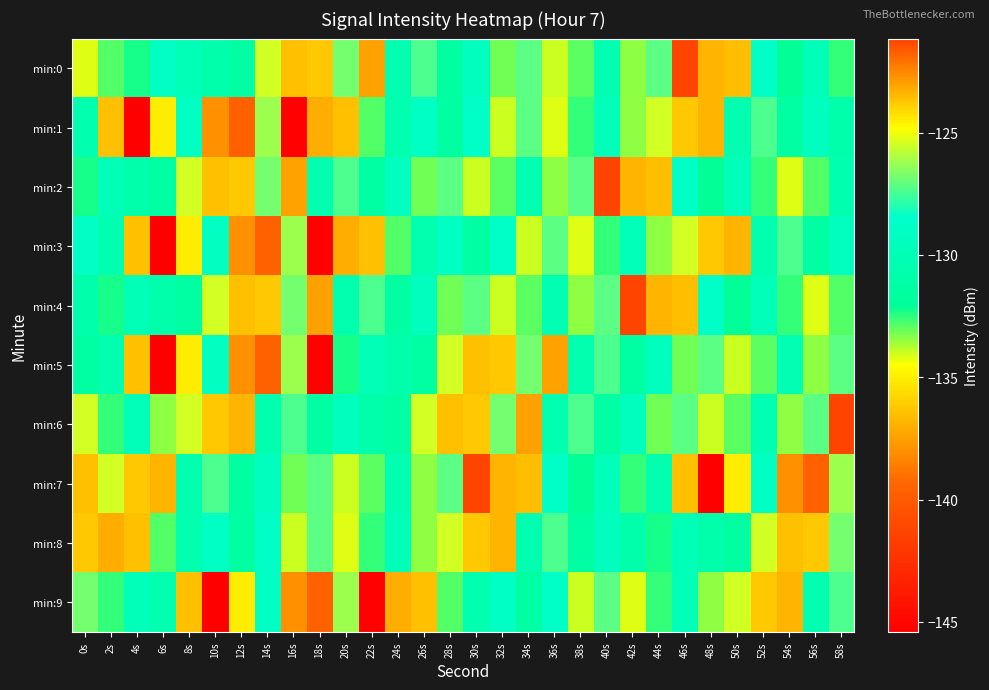

Reading left to right, list all the values displayed in this chart.

min:0: 0s=-134.2	2s=-132.9	4s=-132.3	6s=-129.2	8s=-129.9	10s=-130.8	12s=-131.3	14s=-125.5	16s=-136.4	18s=-123.7	20s=-126.8	22s=-137.4	24s=-130.5	26s=-127.4	28s=-131.5	30s=-129.4	32s=-133.2	34s=-127.2	36s=-134.0	38s=-133.0	40s=-130.3	42s=-133.4	44s=-127.2	46s=-121.2	48s=-136.8	50s=-123.5	52s=-128.8	54s=-132.1	56s=-129.8	58s=-132.6
min:1: 0s=-130.5	2s=-136.4	4s=-145.4	6s=-135.1	8s=-129.2	10s=-138.0	12s=-139.6	14s=-126.3	16s=-145.2	18s=-137.0	20s=-136.4	22s=-132.9	24s=-130.5	26s=-129.2	28s=-131.3	30s=-128.8	32s=-134.0	34s=-127.2	36s=-134.2	38s=-132.6	40s=-129.8	42s=-133.4	44s=-125.5	46s=-123.7	48s=-136.8	50s=-130.5	52s=-127.4	54s=-131.5	56s=-129.4	58s=-130.8
min:2: 0s=-132.3	2s=-129.9	4s=-130.8	6s=-131.3	8s=-125.5	10s=-136.4	12s=-123.7	14s=-126.8	16s=-137.4	18s=-130.5	20s=-127.4	22s=-131.5	24s=-129.4	26s=-133.2	28s=-127.2	30s=-134.0	32s=-133.0	34s=-130.3	36s=-133.4	38s=-127.2	40s=-121.2	42s=-136.8	44s=-123.5	46s=-128.8	48s=-132.1	50s=-129.8	52s=-132.6	54s=-134.2	56s=-132.9	58s=-130.5
min:3: 0s=-129.2	2s=-130.5	4s=-136.4	6s=-145.4	8s=-135.1	10s=-129.2	12s=-138.0	14s=-139.6	16s=-126.3	18s=-145.2	20s=-137.0	22s=-136.4	24s=-132.9	26s=-130.5	28s=-129.2	30s=-131.3	32s=-128.8	34s=-134.0	36s=-127.2	38s=-134.2	40s=-132.6	42s=-129.8	44s=-133.4	46s=-125.5	48s=-123.7	50s=-136.8	52s=-130.5	54s=-127.4	56s=-131.5	58s=-129.4
min:4: 0s=-130.8	2s=-132.3	4s=-129.9	6s=-130.8	8s=-131.3	10s=-125.5	12s=-136.4	14s=-123.7	16s=-126.8	18s=-137.4	20s=-130.5	22s=-127.4	24s=-131.5	26s=-129.4	28s=-133.2	30s=-127.2	32s=-134.0	34s=-133.0	36s=-130.3	38s=-133.4	40s=-127.2	42s=-121.2	44s=-136.8	46s=-123.5	48s=-128.8	50s=-132.1	52s=-129.8	54s=-132.6	56s=-134.2	58s=-132.9
min:5: 0s=-131.3	2s=-130.5	4s=-136.4	6s=-145.4	8s=-135.1	10s=-129.2	12s=-138.0	14s=-139.6	16s=-126.3	18s=-145.2	20s=-132.3	22s=-129.9	24s=-130.8	26s=-131.3	28s=-125.5	30s=-136.4	32s=-123.7	34s=-126.8	36s=-137.4	38s=-130.5	40s=-127.4	42s=-131.5	44s=-129.4	46s=-133.2	48s=-127.2	50s=-134.0	52s=-133.0	54s=-130.3	56s=-133.4	58s=-127.2
min:6: 0s=-125.5	2s=-132.6	4s=-129.8	6s=-133.4	8s=-125.5	10s=-123.7	12s=-136.8	14s=-130.5	16s=-127.4	18s=-131.5	20s=-129.4	22s=-130.8	24s=-131.3	26s=-125.5	28s=-136.4	30s=-123.7	32s=-126.8	34s=-137.4	36s=-130.5	38s=-127.4	40s=-131.5	42s=-129.4	44s=-133.2	46s=-127.2	48s=-134.0	50s=-133.0	52s=-130.3	54s=-133.4	56s=-127.2	58s=-121.2
min:7: 0s=-136.4	2s=-125.5	4s=-123.7	6s=-136.8	8s=-130.5	10s=-127.4	12s=-131.5	14s=-129.4	16s=-133.2	18s=-127.2	20s=-134.0	22s=-133.0	24s=-130.3	26s=-133.4	28s=-127.2	30s=-121.2	32s=-136.8	34s=-123.5	36s=-128.8	38s=-132.1	40s=-129.8	42s=-132.6	44s=-130.5	46s=-136.4	48s=-145.4	50s=-135.1	52s=-129.2	54s=-138.0	56s=-139.6	58s=-126.3
min:8: 0s=-123.7	2s=-137.0	4s=-136.4	6s=-132.9	8s=-130.5	10s=-129.2	12s=-131.3	14s=-128.8	16s=-134.0	18s=-127.2	20s=-134.2	22s=-132.6	24s=-129.8	26s=-133.4	28s=-125.5	30s=-123.7	32s=-136.8	34s=-130.5	36s=-127.4	38s=-131.5	40s=-129.4	42s=-130.8	44s=-132.3	46s=-129.9	48s=-130.8	50s=-131.3	52s=-125.5	54s=-136.4	56s=-123.7	58s=-126.8
min:9: 0s=-126.8	2s=-132.6	4s=-129.8	6s=-130.5	8s=-136.4	10s=-145.4	12s=-135.1	14s=-129.2	16s=-138.0	18s=-139.6	20s=-126.3	22s=-145.2	24s=-137.0	26s=-136.4	28s=-132.9	30s=-130.5	32s=-129.2	34s=-131.3	36s=-128.8	38s=-134.0	40s=-127.2	42s=-134.2	44s=-132.6	46s=-129.8	48s=-133.4	50s=-125.5	52s=-123.7	54s=-136.8	56s=-130.5	58s=-127.4